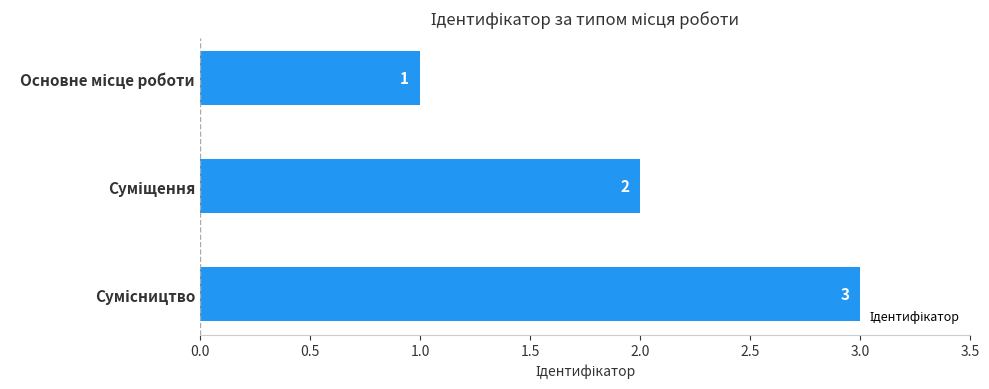

Count the number of data series in this chart.

1